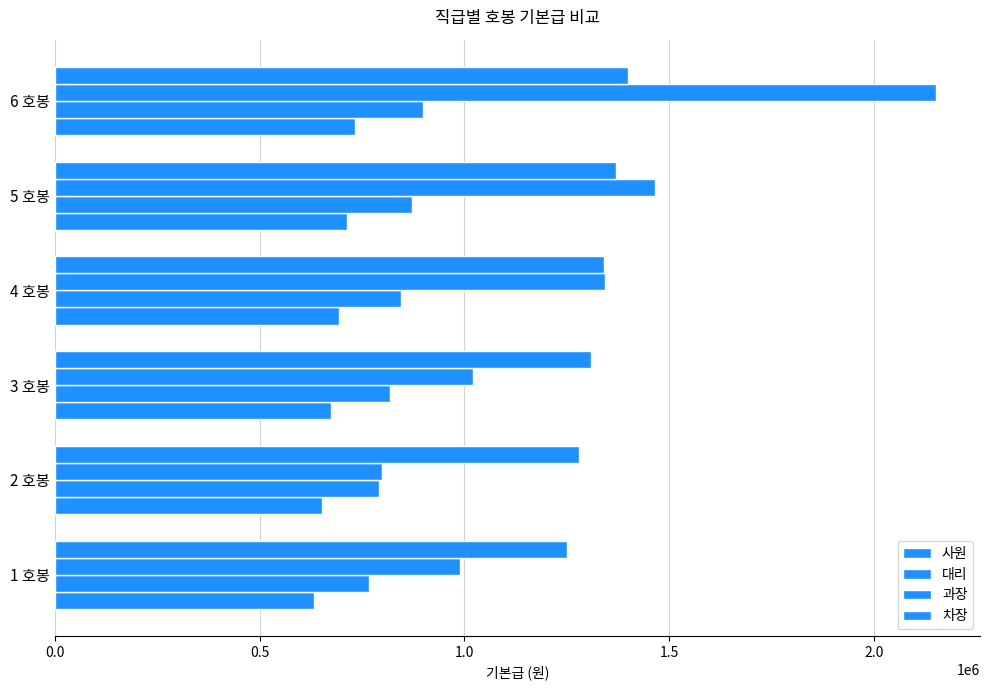

How many data points in 차장 are less than 1340000?

3